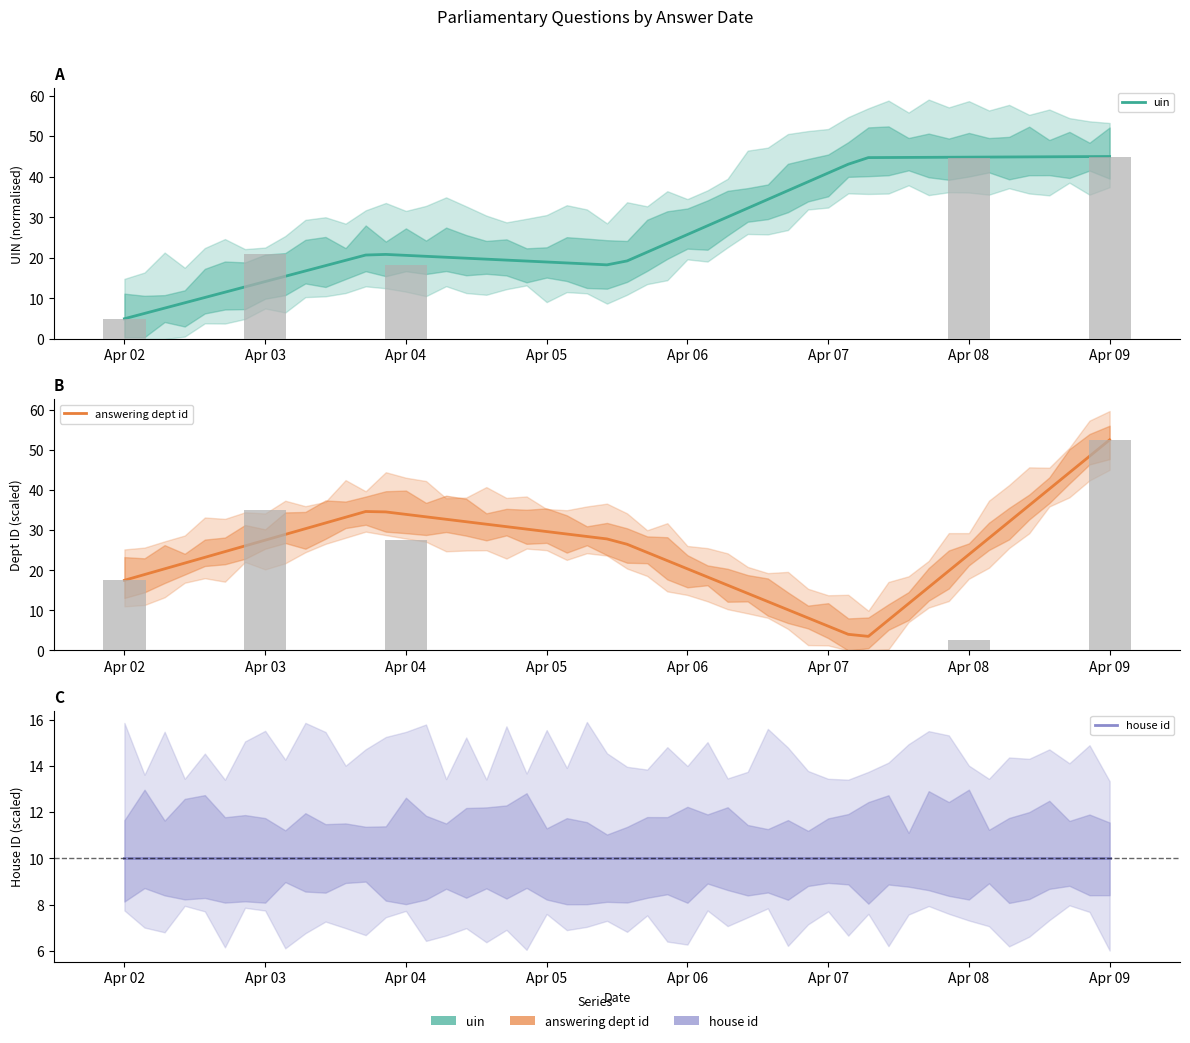

What is the sum of the uin values at Apr 08 and Apr 04?

62.9